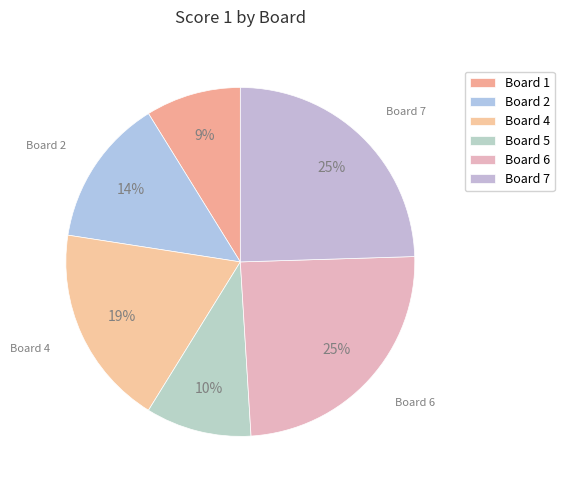

To the nearest percent, what is the difference between the largest and smallest slice percentages?

16%